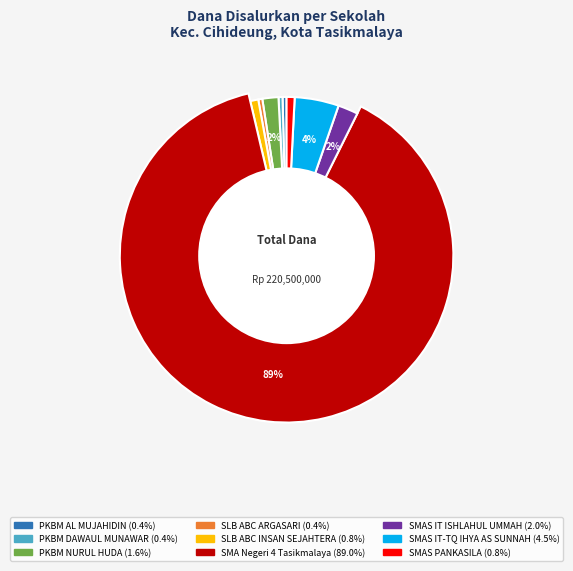

Which category has the biggest portion of the pie?

SMA Negeri 4 Tasikmalaya